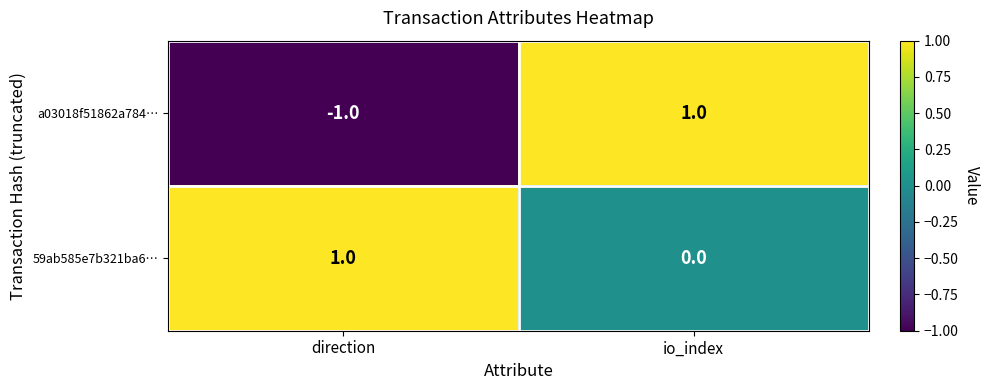

Reading left to right, extract all data points from this chart.

a03018f51862a784…: direction=-1	io_index=1
59ab585e7b321ba6…: direction=1	io_index=0